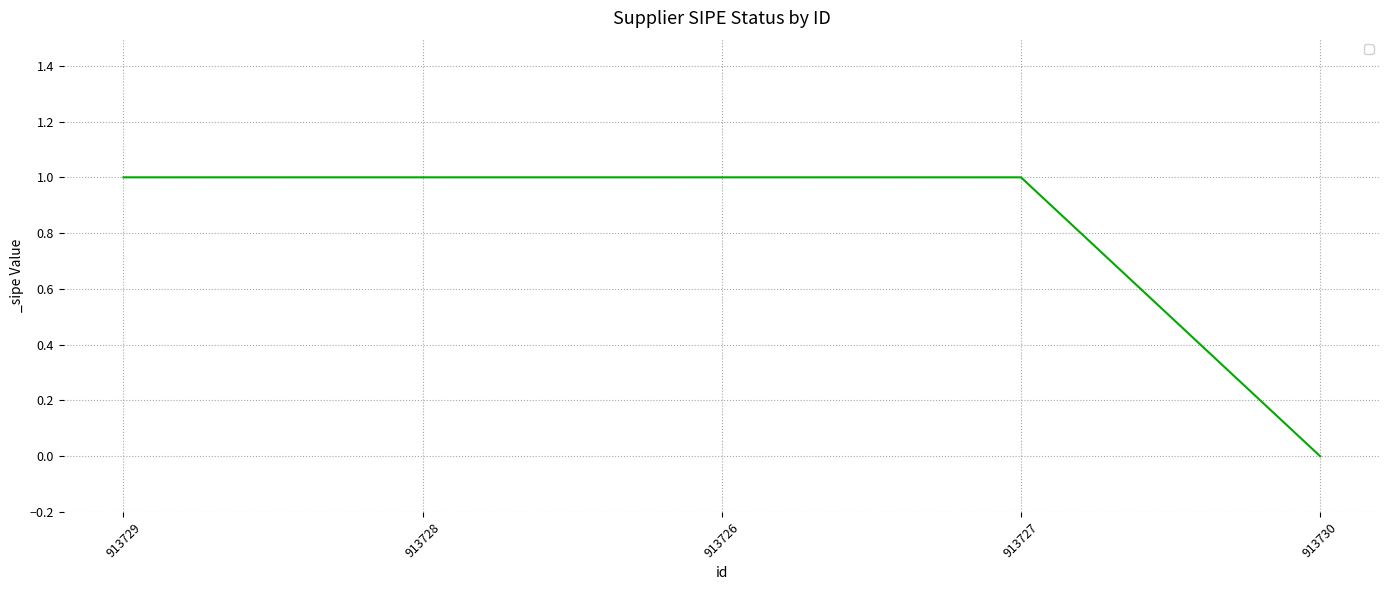

The value at 913726 is 1. True or false?

True